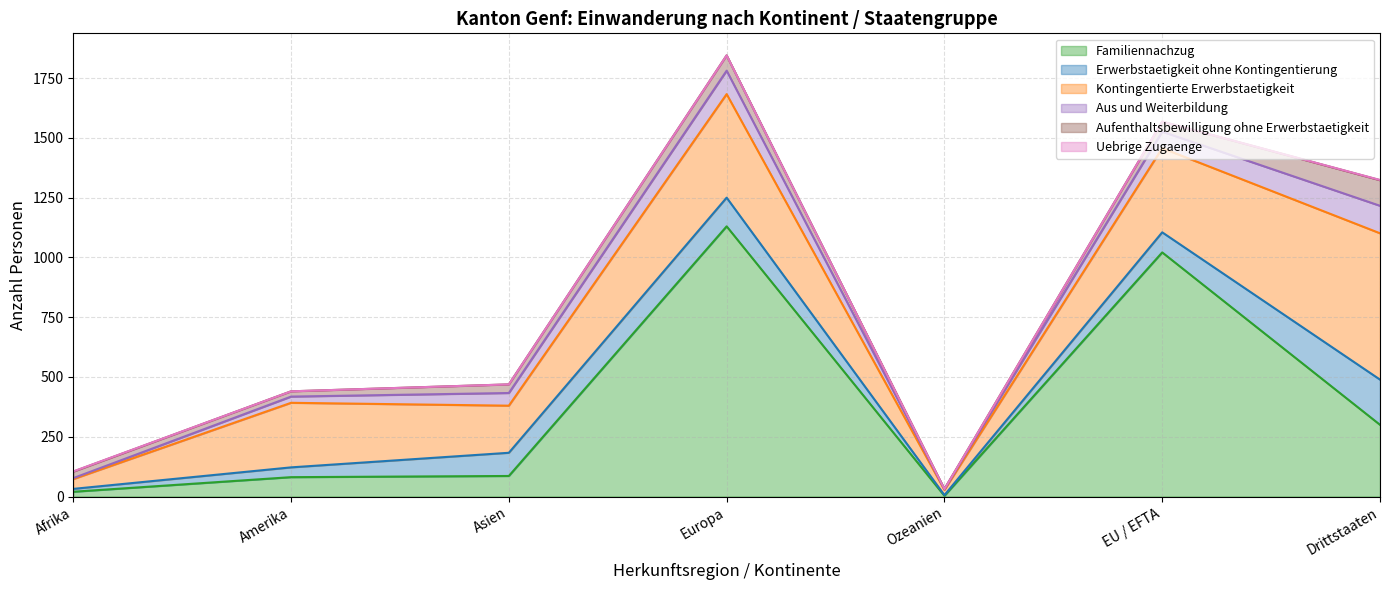

What are all the series names shown in the legend?

Familiennachzug, Erwerbstaetigkeit ohne Kontingentierung, Kontingentierte Erwerbstaetigkeit, Aus und Weiterbildung, Aufenthaltsbewilligung ohne Erwerbstaetigkeit, Uebrige Zugaenge